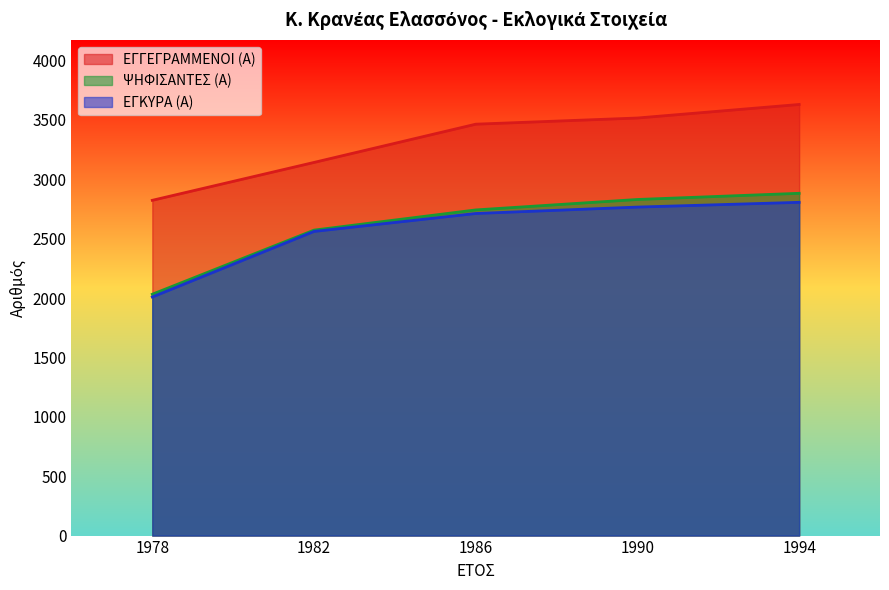

At which label does ΕΓΚΥΡΑ (Α) reach its minimum?

1978